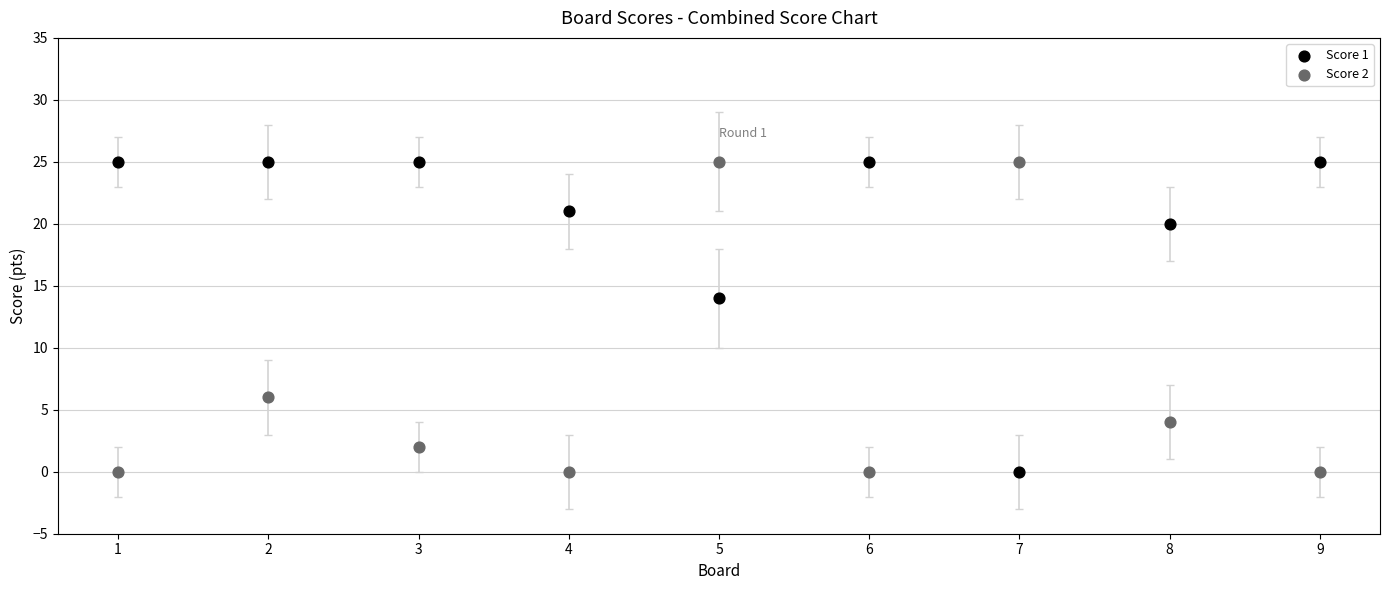

Across all series, what Y value is closest to 12?

14